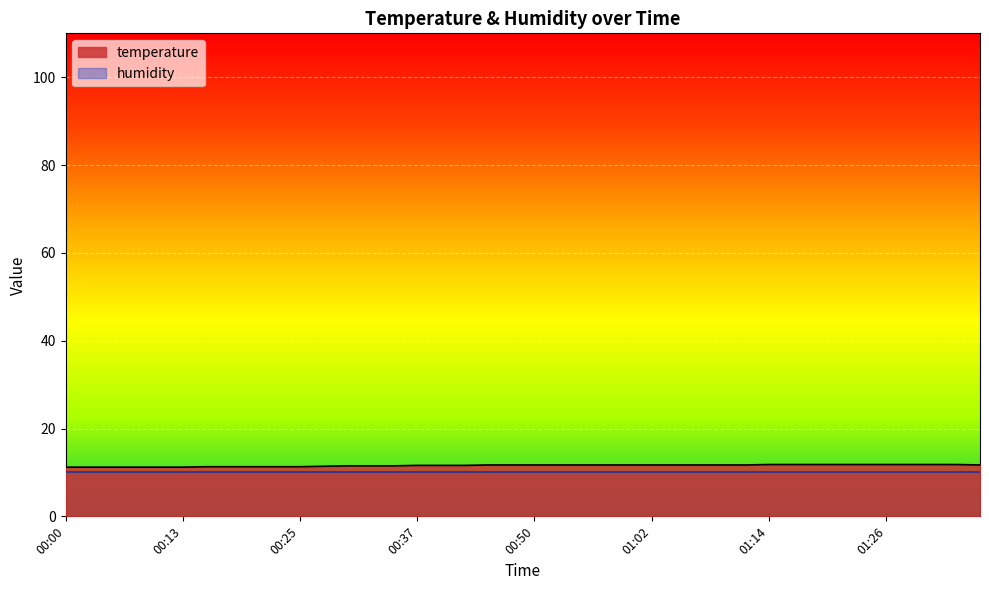

What is the greatest value displayed?

11.8